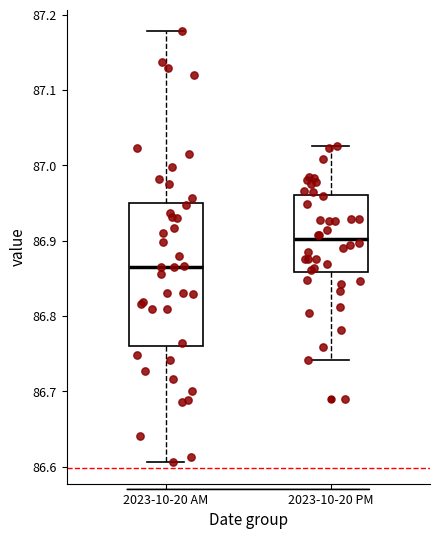

Reading left to right, transcribe this box plot: for each box, give where its median line is, the range the box spans, and where its two whiskers end, as read against the y-axis. The values are not printed on the chart, so give them approximately, as read against the axis.

2023-10-20 AM: median 86.86, box 86.76 to 86.95, whiskers 86.61 to 87.18
2023-10-20 PM: median 86.90, box 86.86 to 86.96, whiskers 86.74 to 87.03